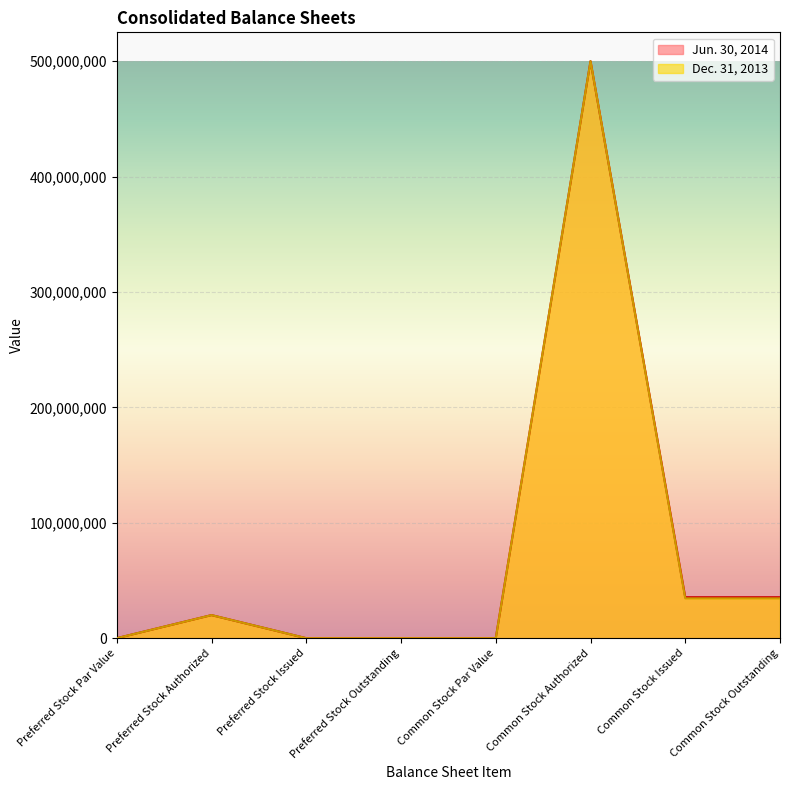

Reading left to right, list all the values displayed in this chart.

Jun. 30, 2014: Preferred Stock Par Value=0	Preferred Stock Authorized=20000000	Preferred Stock Issued=0	Preferred Stock Outstanding=0	Common Stock Par Value=0	Common Stock Authorized=500000000	Common Stock Issued=35500000	Common Stock Outstanding=35500000
Dec. 31, 2013: Preferred Stock Par Value=0	Preferred Stock Authorized=20000000	Preferred Stock Issued=0	Preferred Stock Outstanding=0	Common Stock Par Value=0	Common Stock Authorized=500000000	Common Stock Issued=34500000	Common Stock Outstanding=34500000